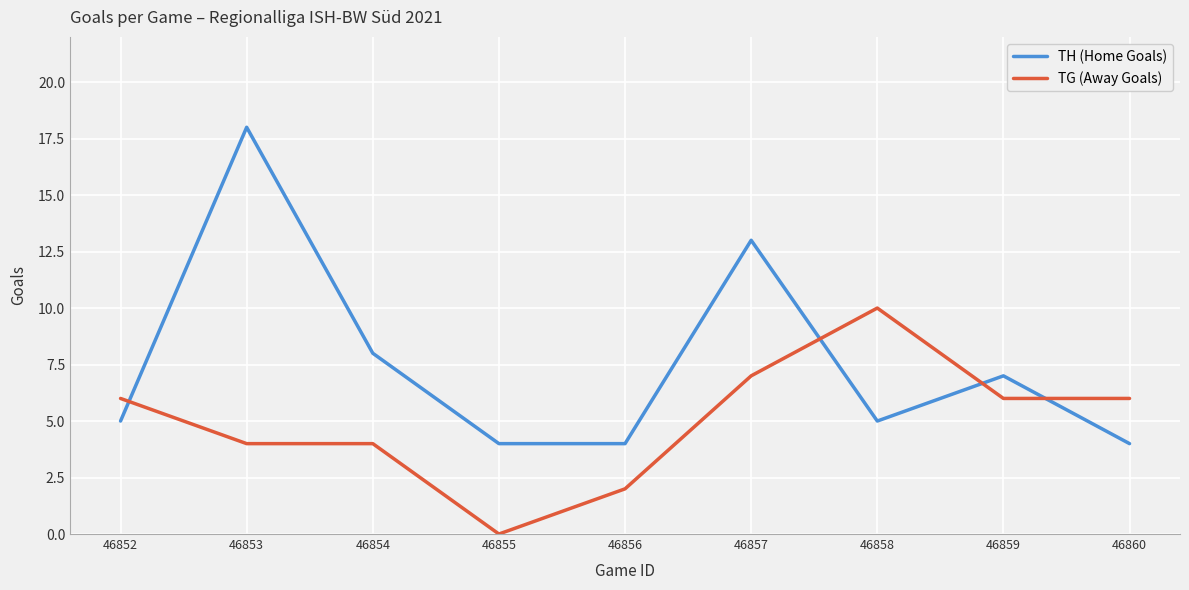

True or false: TH (Home Goals) and TG (Away Goals) intersect in this chart.

True